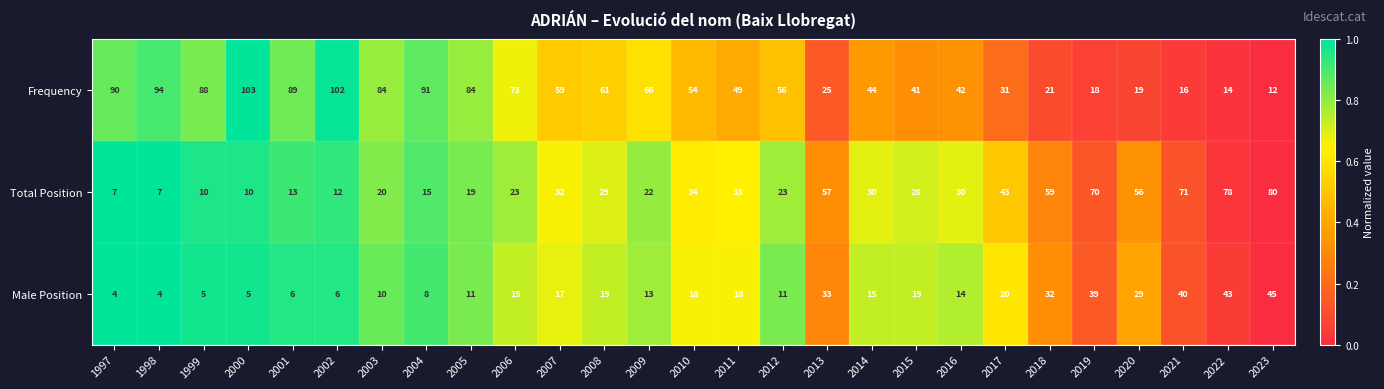

How many distinct data groups are displayed?

3